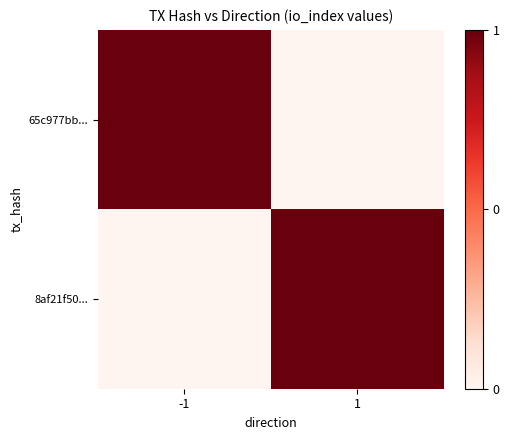

At which category is the sum across all series the highest?

-1